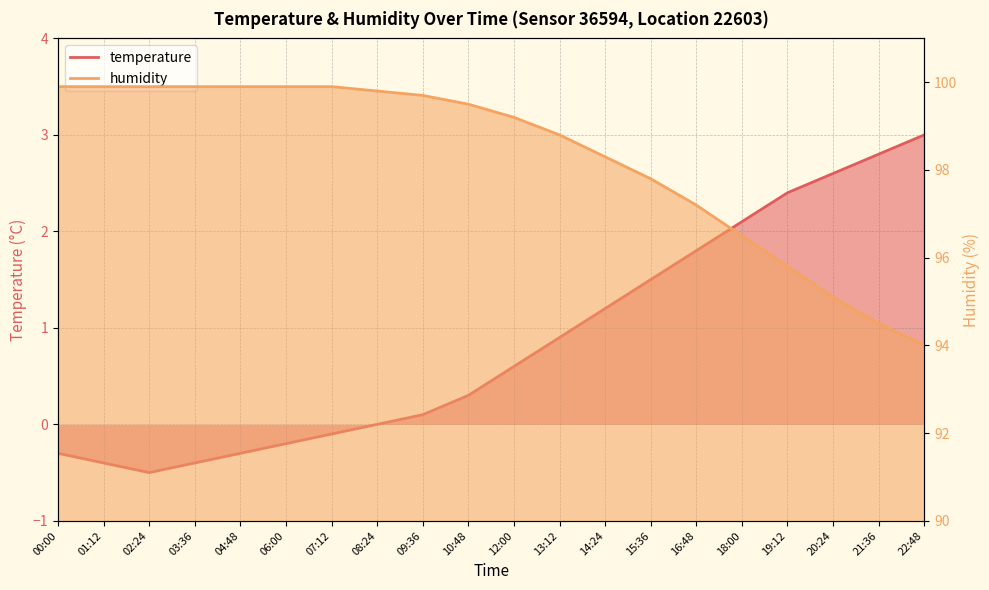

What is the spread (max minus min) of values at 20:24?

92.5